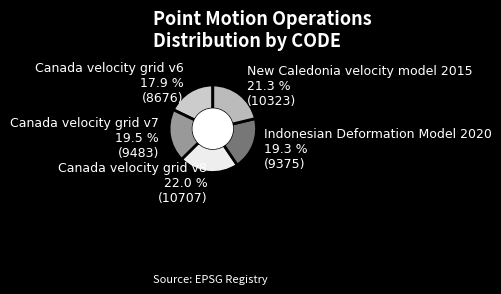

To the nearest percent, what percentage of the pie is New Caledonia velocity model 2015?

21%